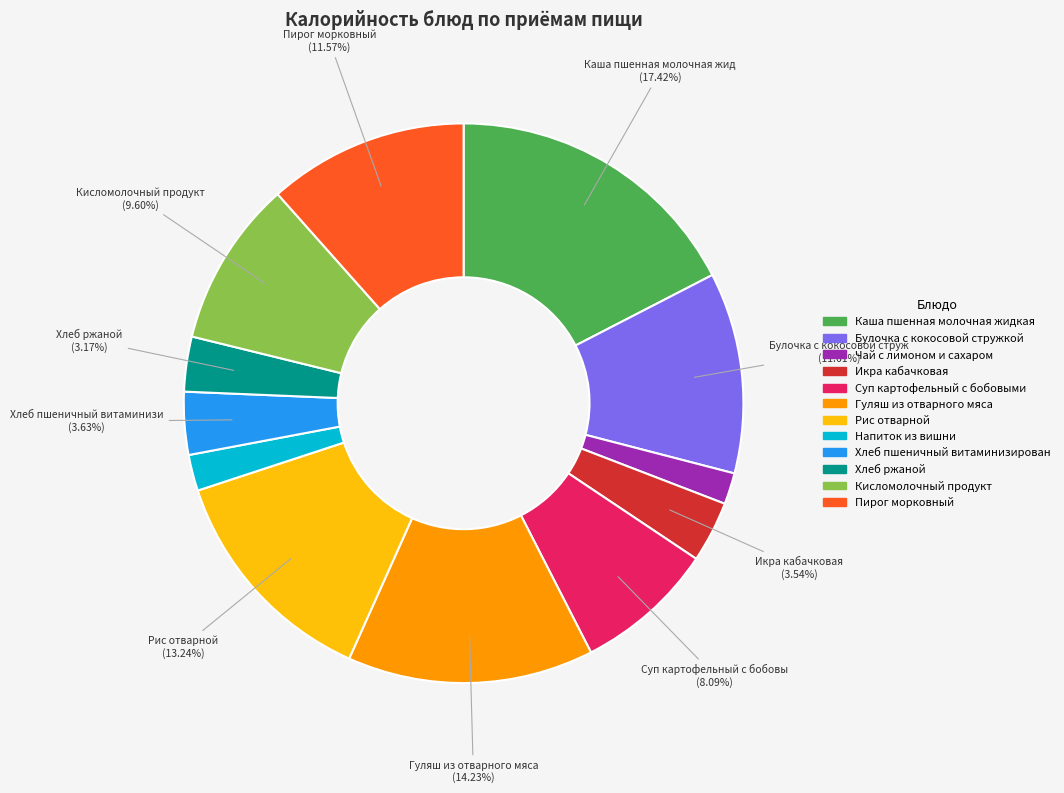

Is there any slice that represents more than half of the pie?

No